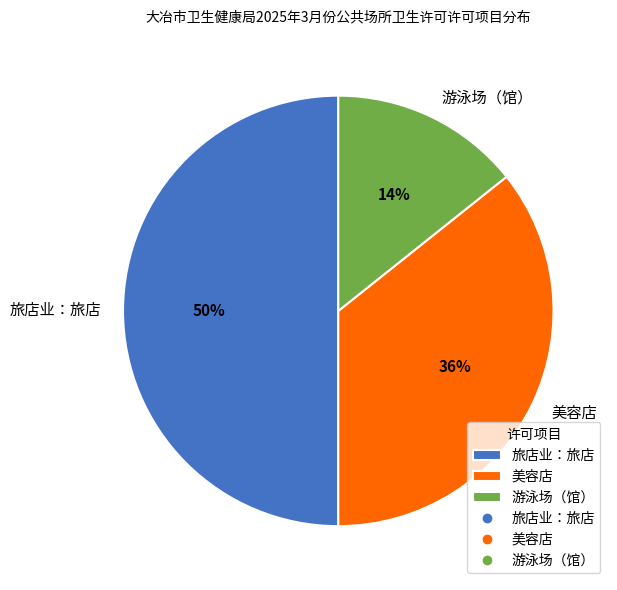

To the nearest percent, what is the difference between the 美容店 and 旅店业：旅店 slice percentages?

14%